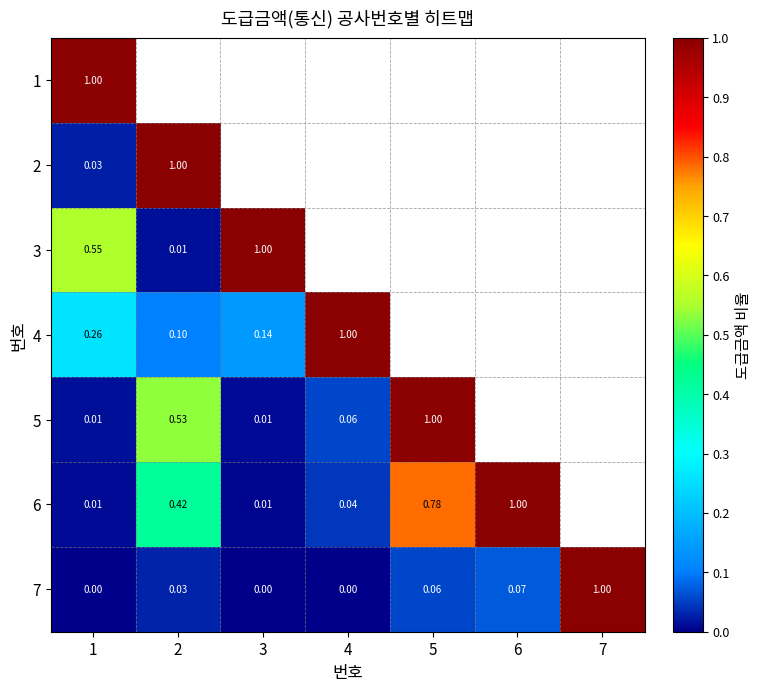

Which category has the lowest value in the 7 series?

3